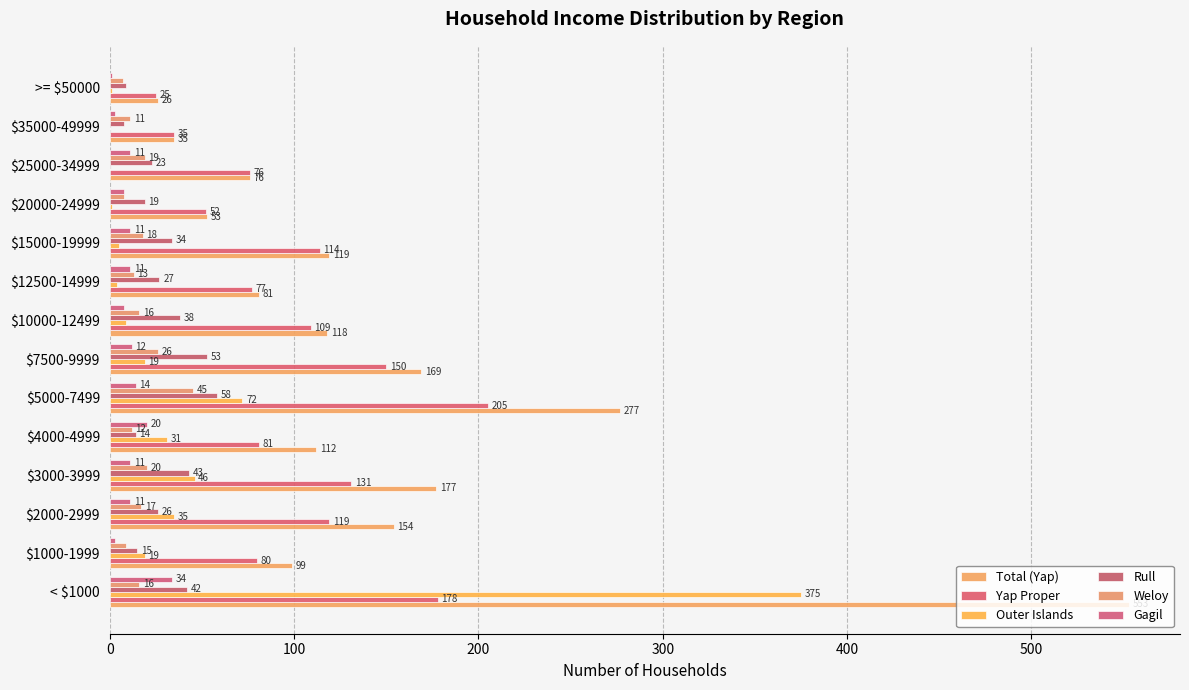

Count the number of data series in this chart.

6